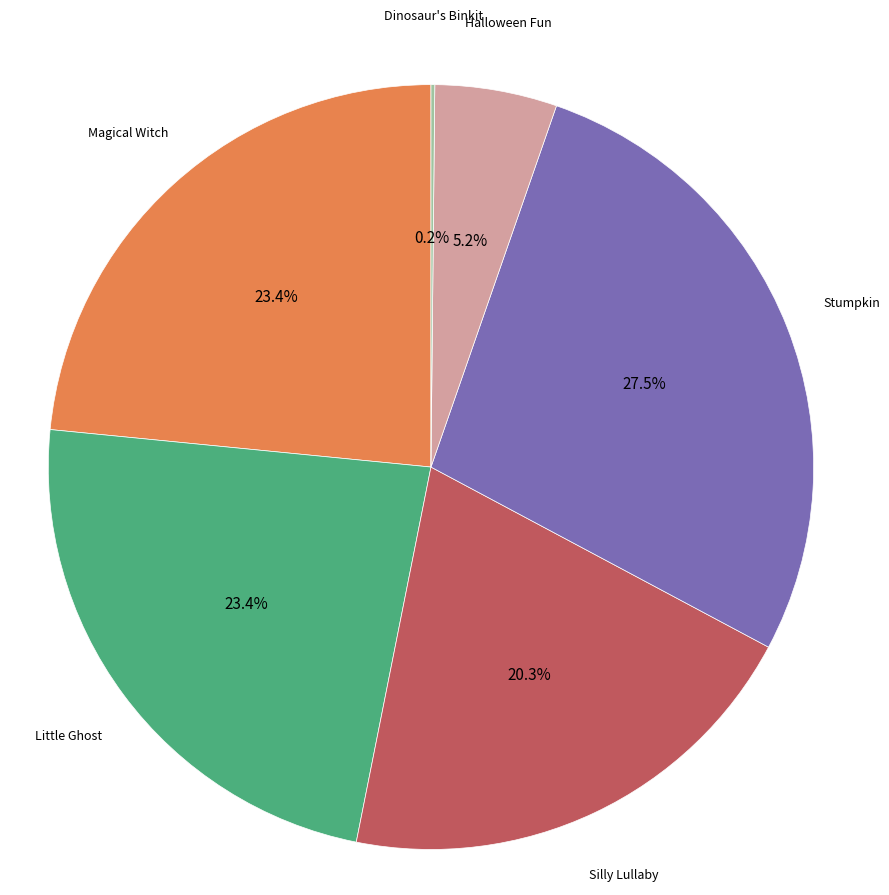

Is there a majority slice in this chart?

No